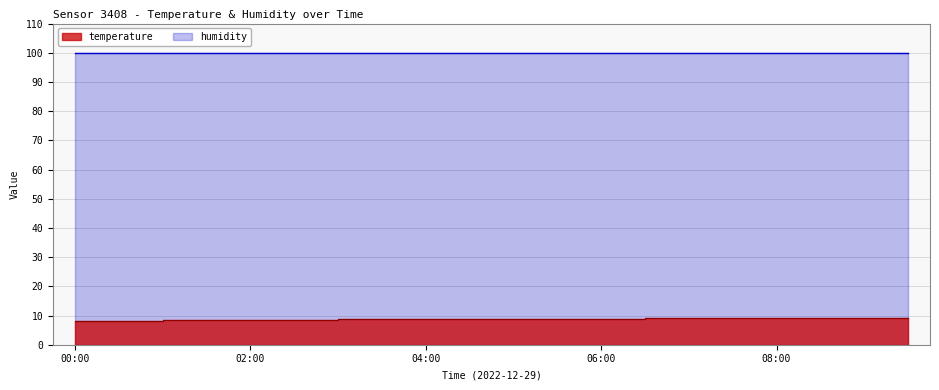

At which category does the chart reach its peak across all series?

09:30